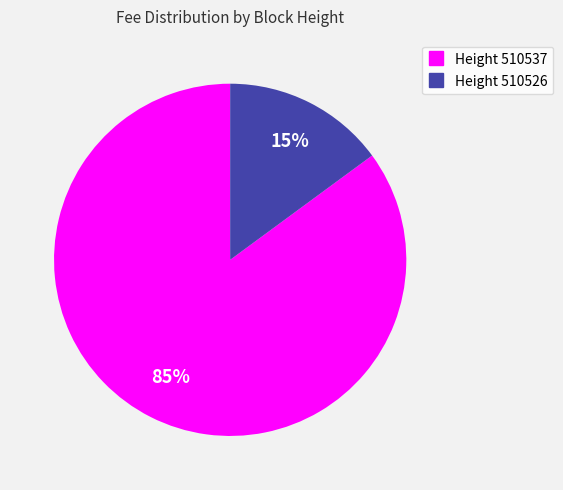

Does any single category account for the majority?

Yes